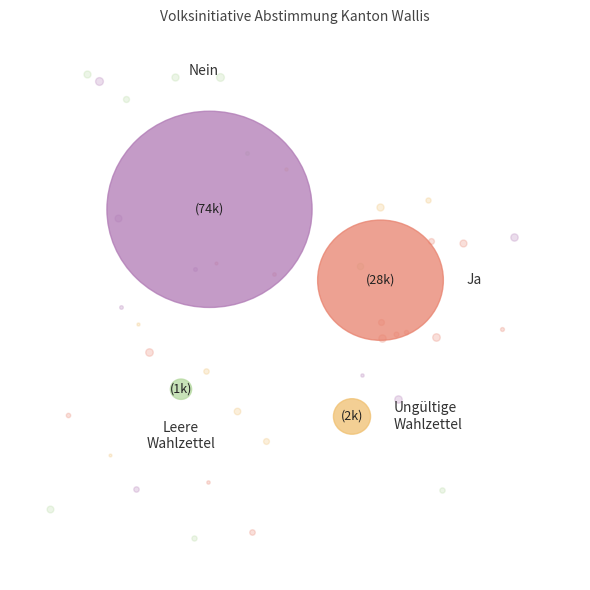

Rank the categories by value from lowest to highest.

Leere Wahlzettel, Ungültige Wahlzettel, Ja, Nein